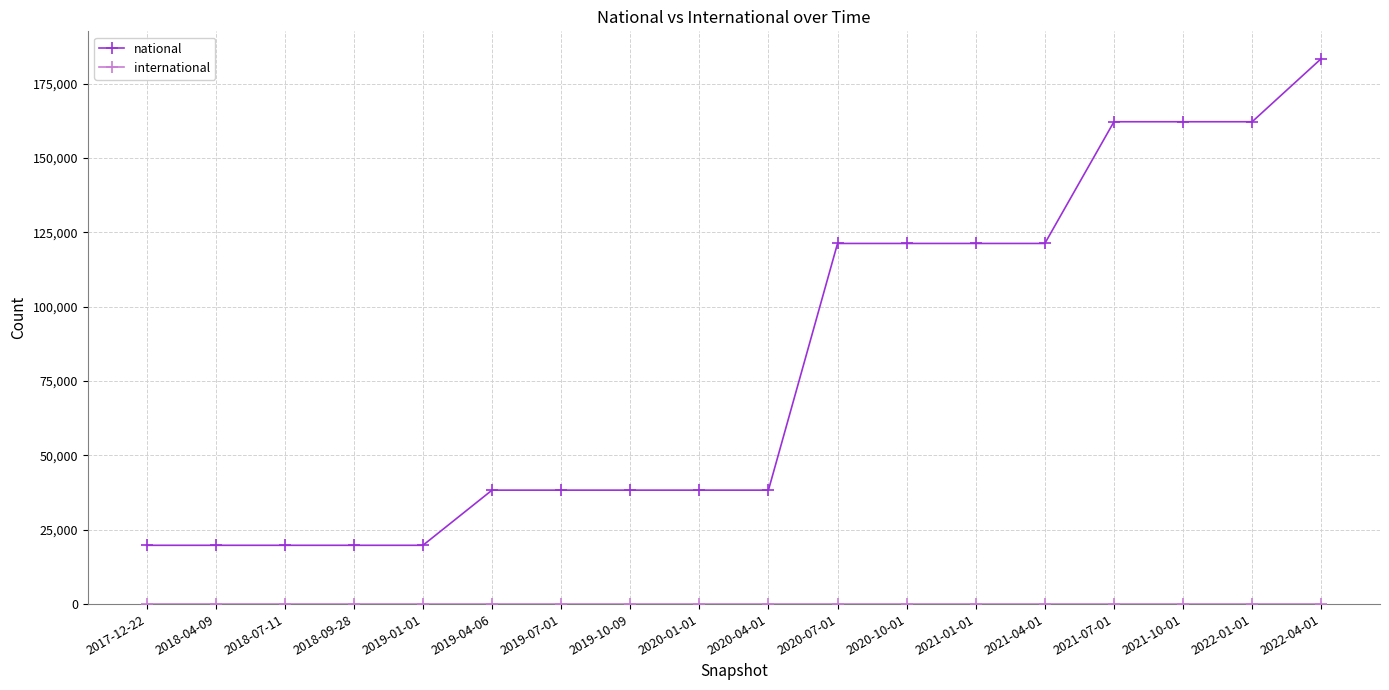

At how many categories does at least one series exceed 55811?

8